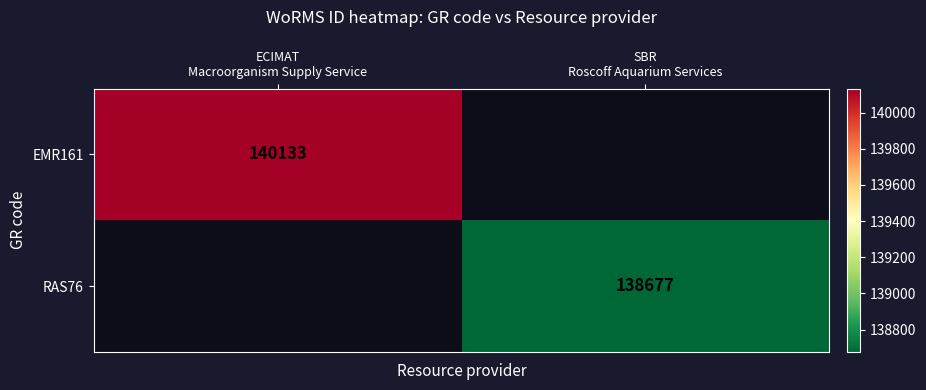

Is the value of RAS76 at SBR Roscoff Aquarium Services greater than the value of EMR161 at ECIMAT Macroorganism Supply Service?

No